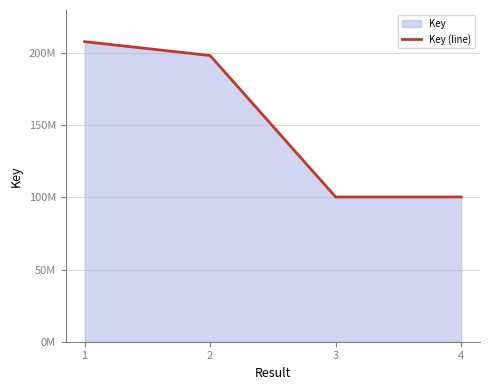

Which has a higher value, 4 or 3?

4